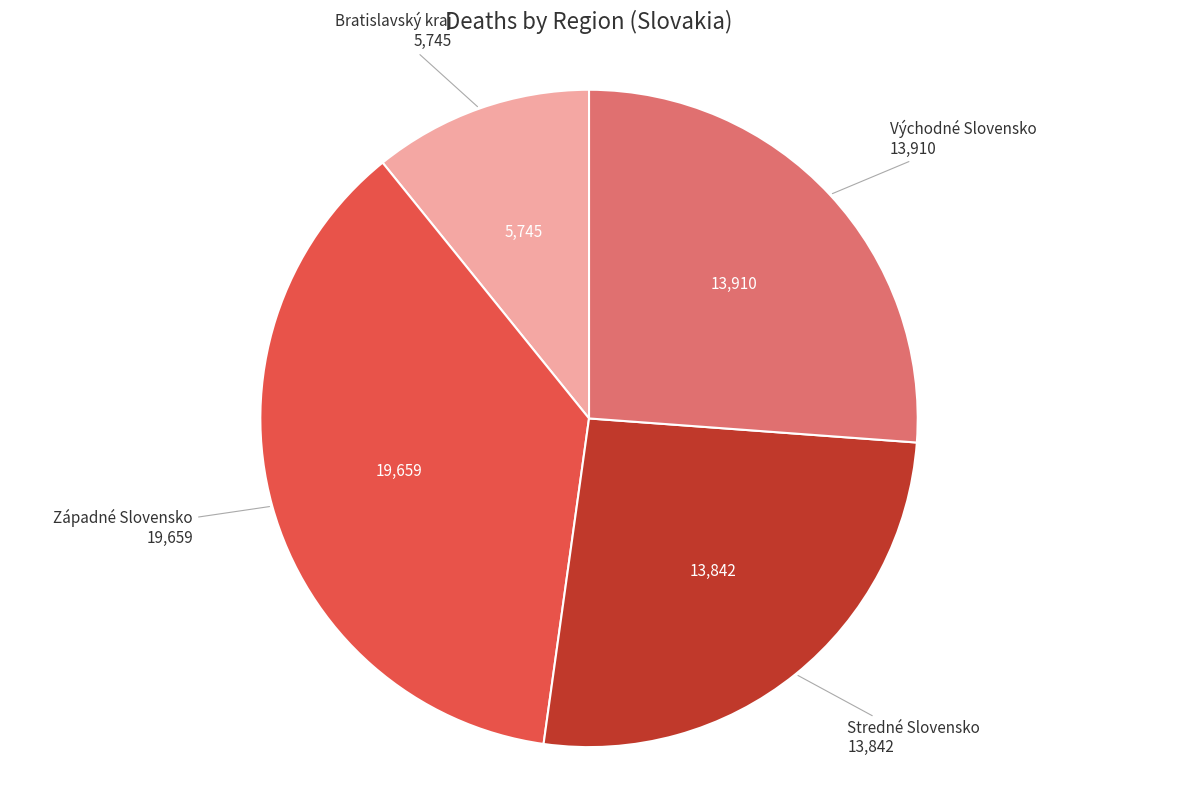

Is there a majority slice in this chart?

No